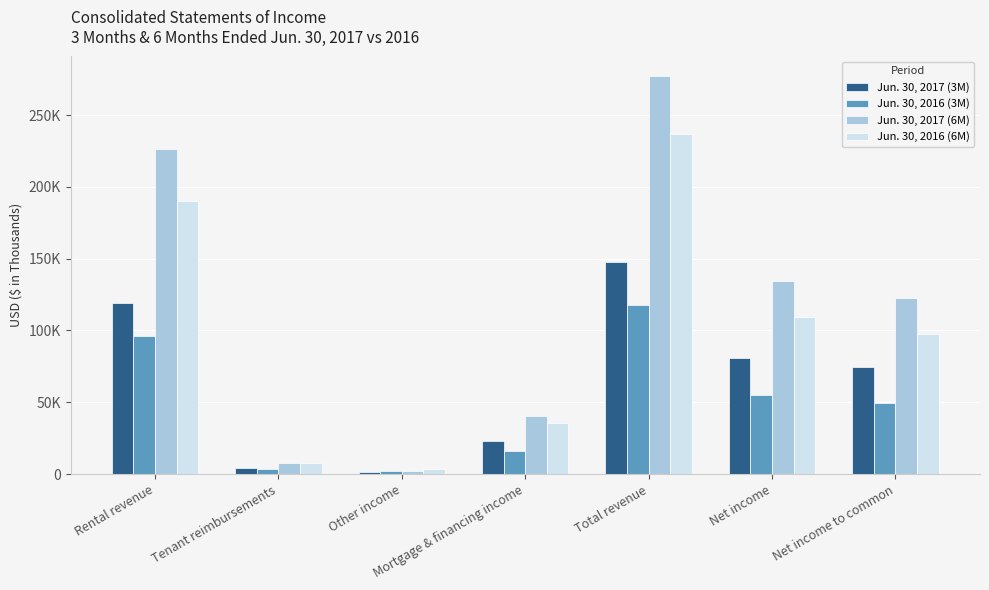

Does the chart contain any negative values?

No